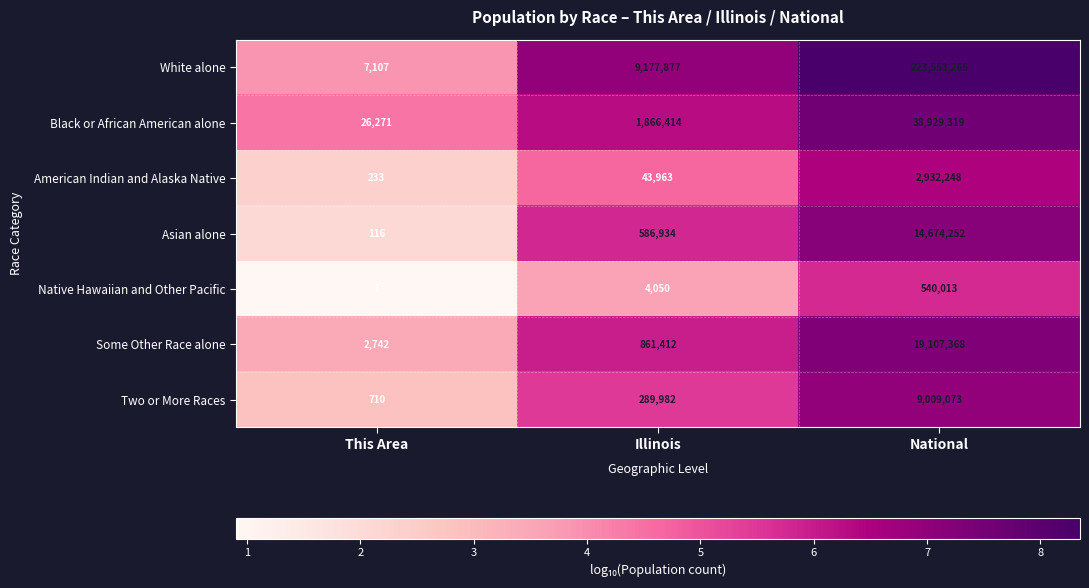

Where is Two or More Races nearest to the value 4504891?

Illinois